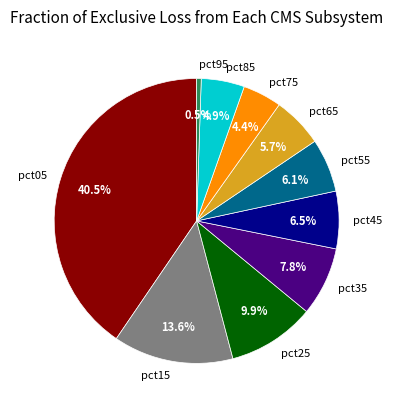

Is the sum of pct65 and pct85 greater than half?

No